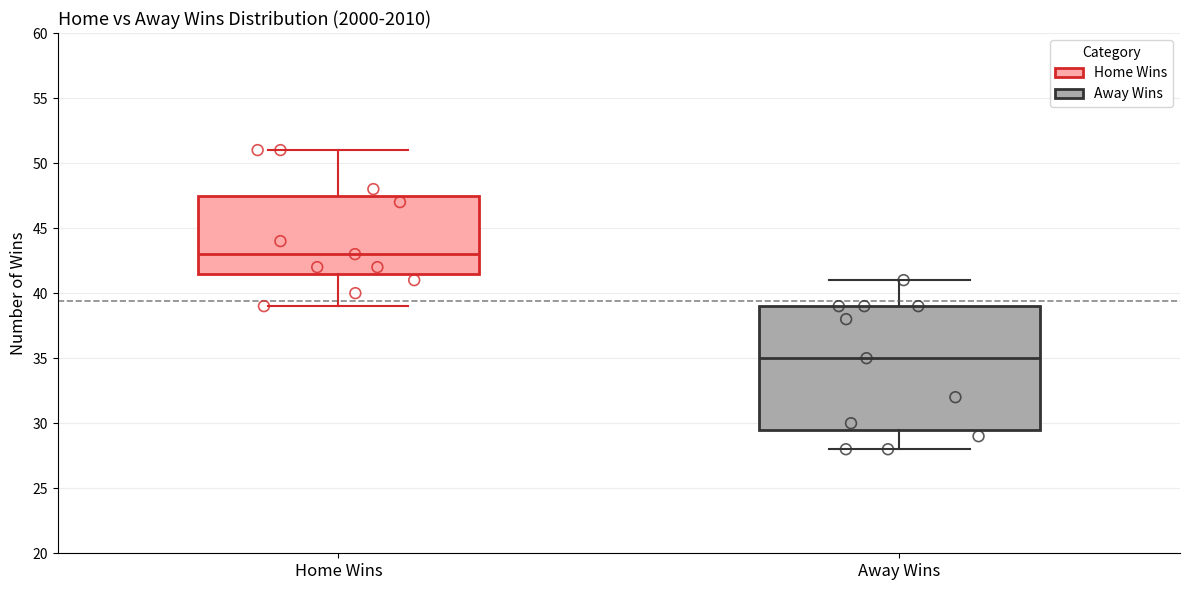

Which box's median line is the highest?

Home Wins